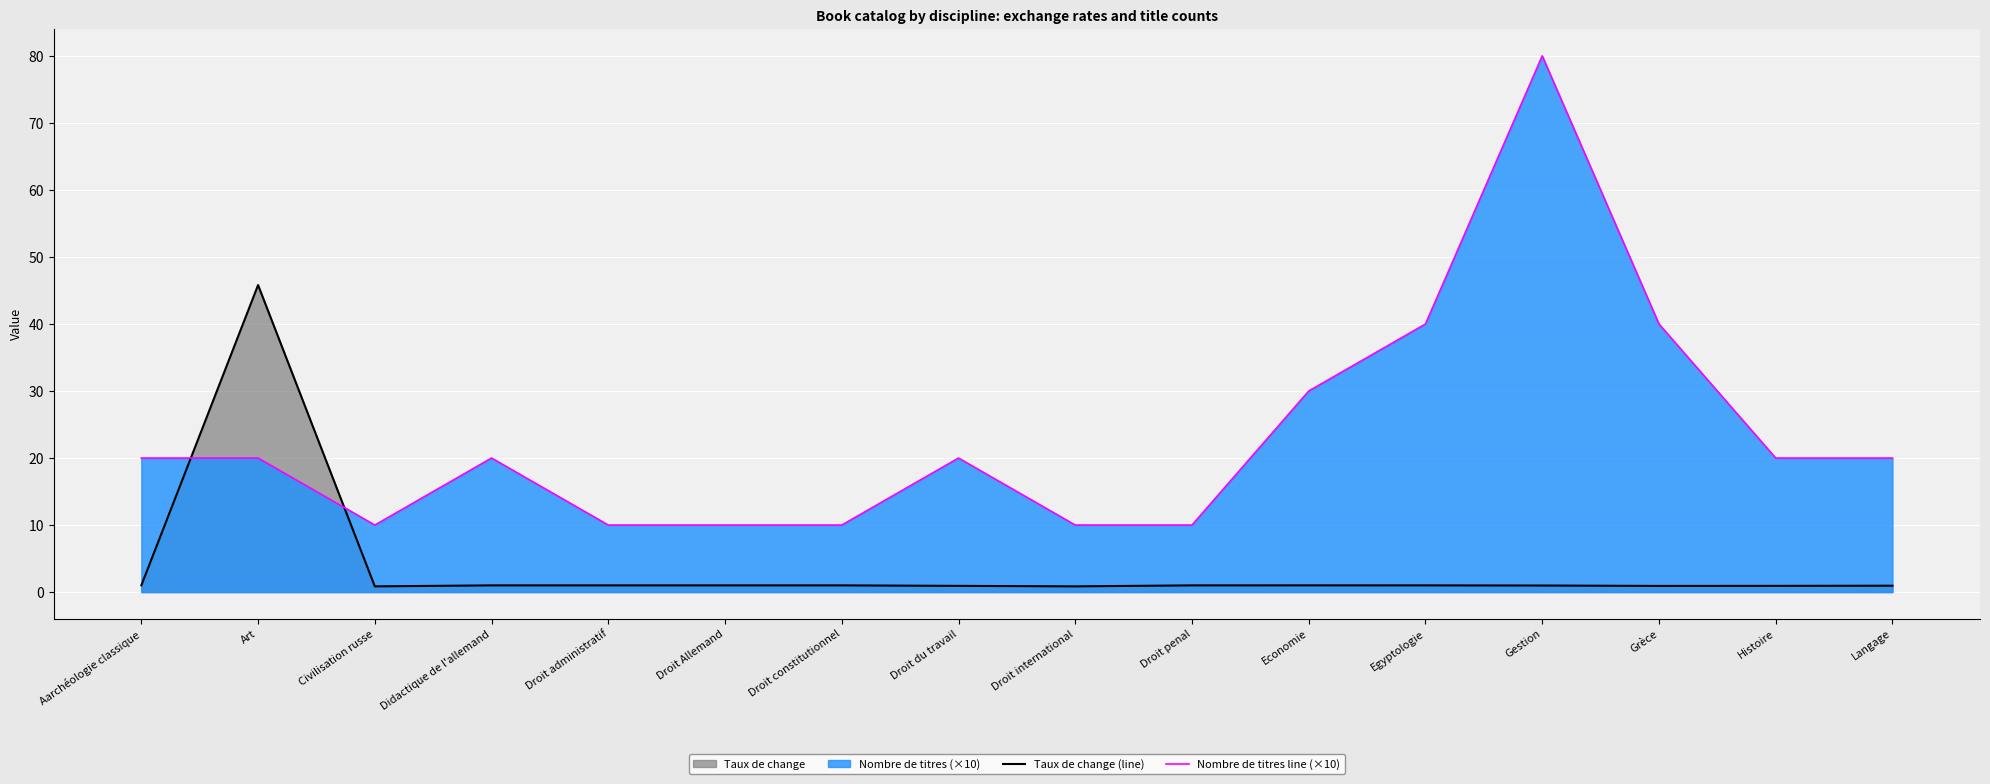

What is the total value across all series at Art?

65.8